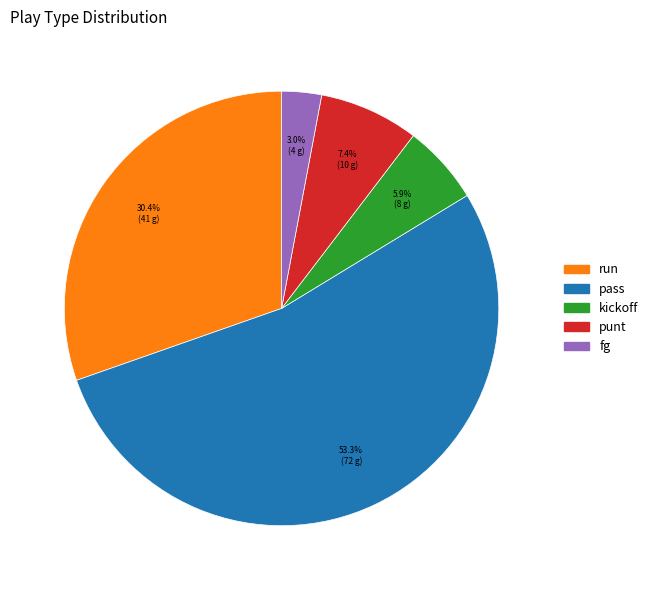

Which category accounts for the majority?

pass